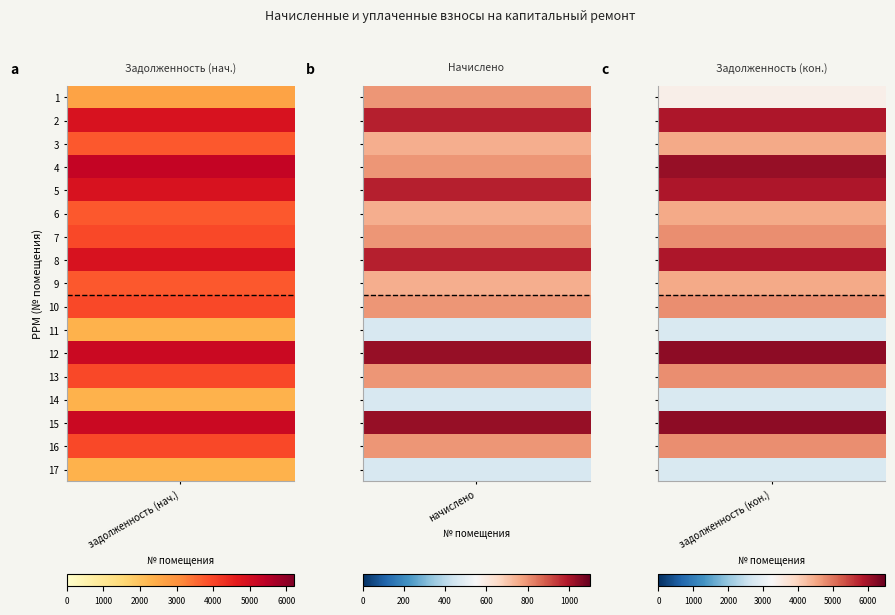

Where is задолженность (кон.) nearest to the value 4464?

3